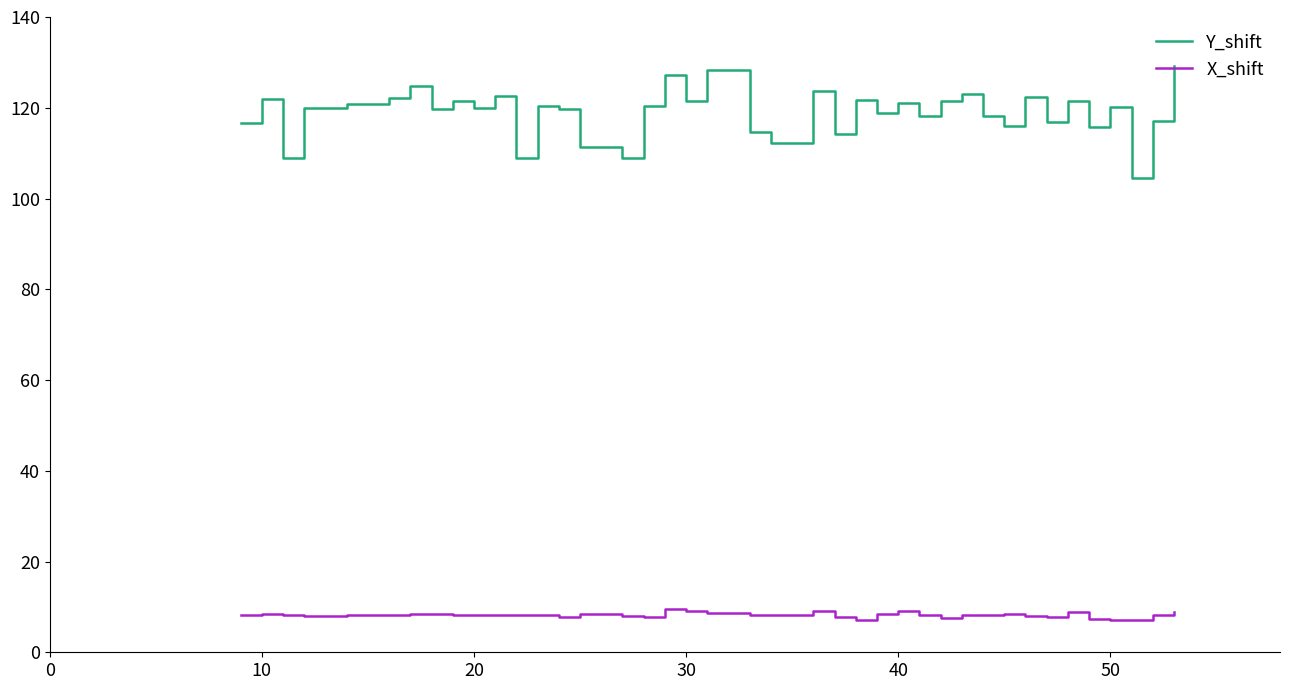

What is the minimum value shown in the chart?

7.0